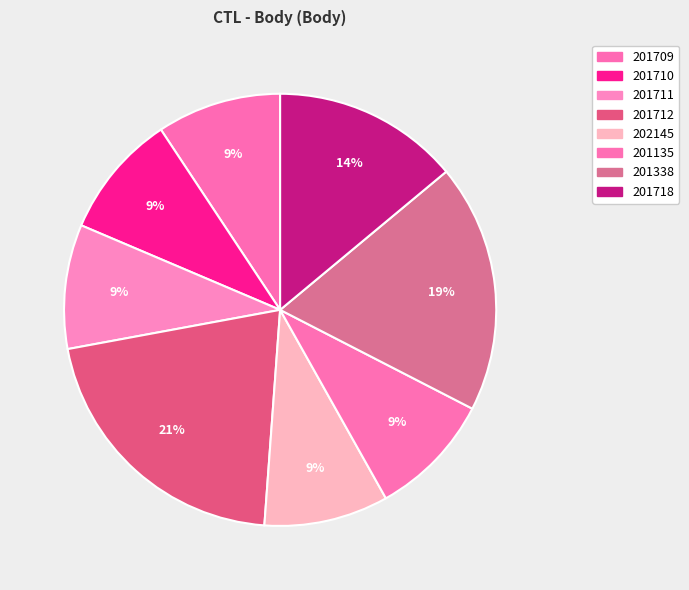

How many segments does this pie chart have?

8